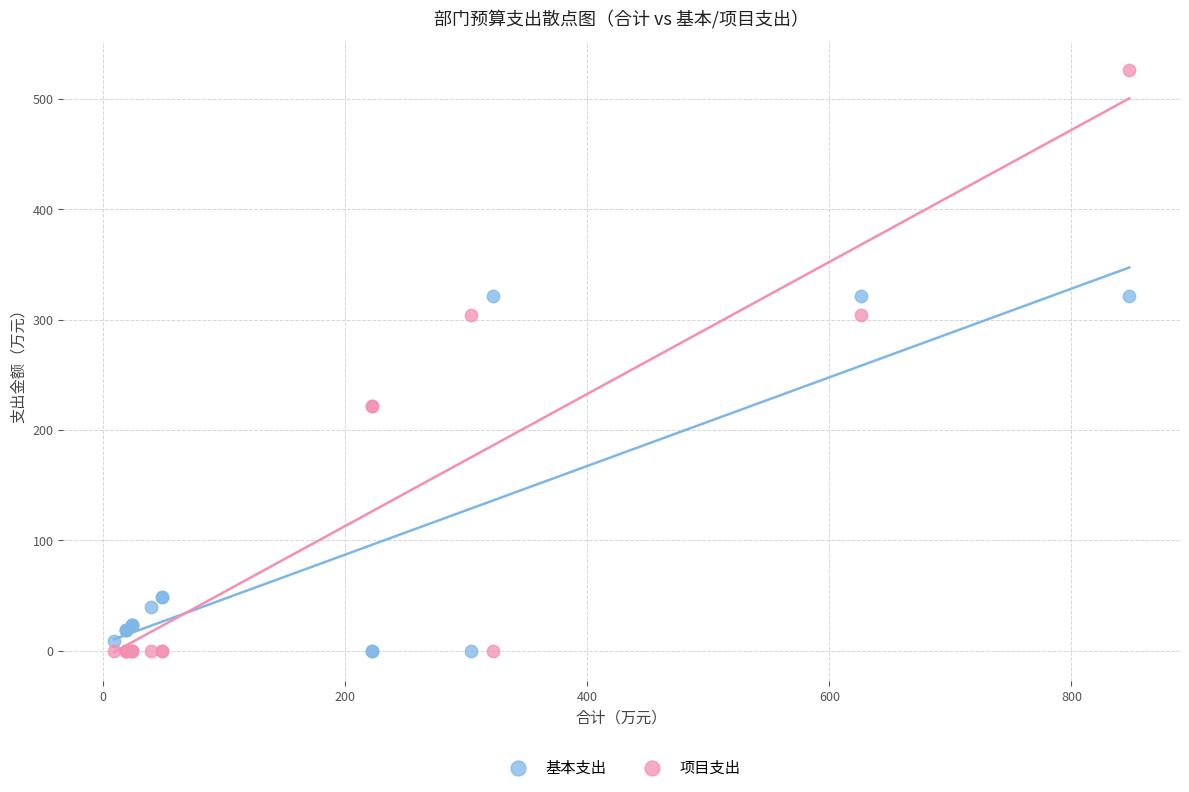

Which series has the widest spread of Y values?

项目支出